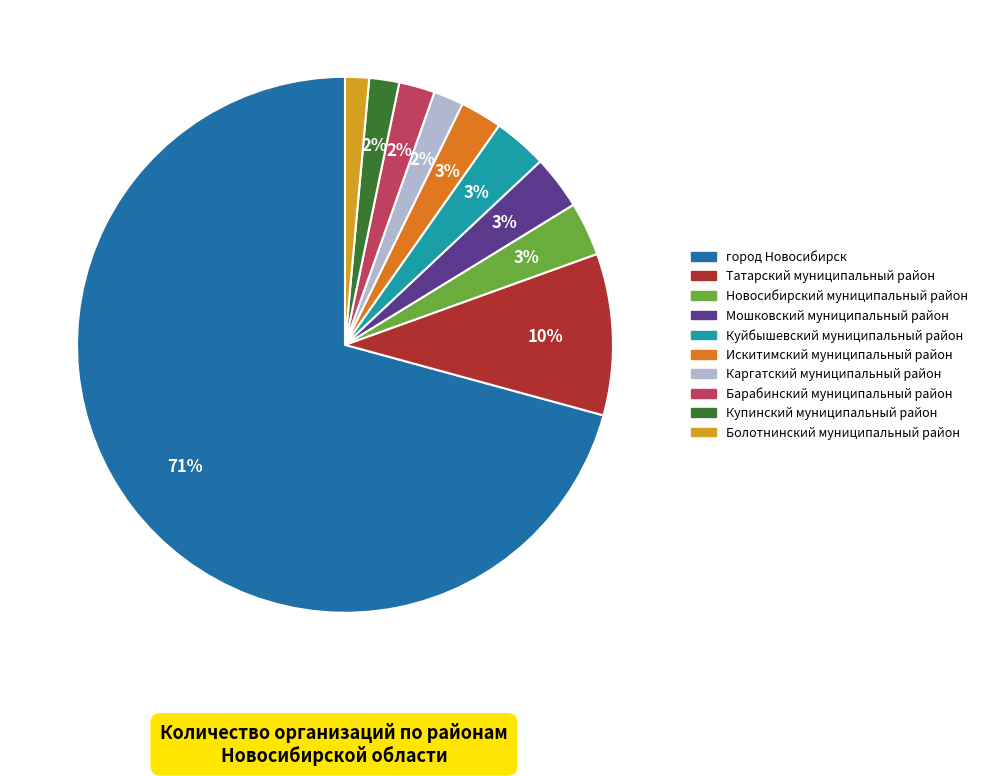

Which category has the biggest portion of the pie?

город Новосибирск